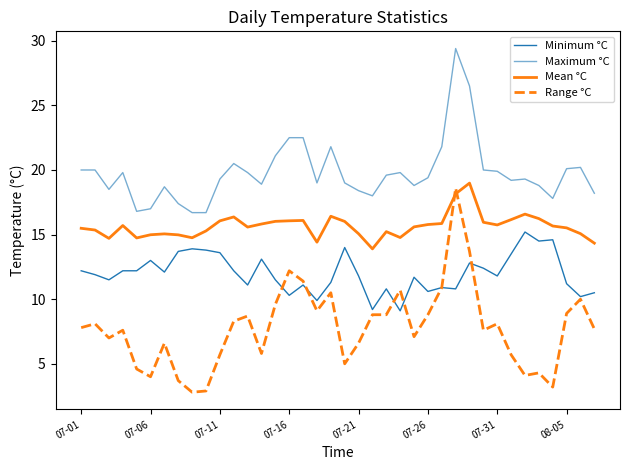

Does the chart have visible grid lines?

No